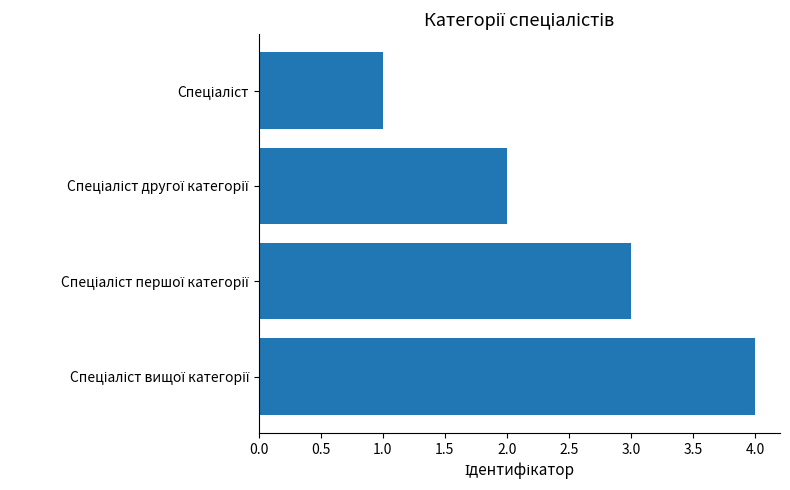

Are the bars grouped side by side (vs. stacked)?

No